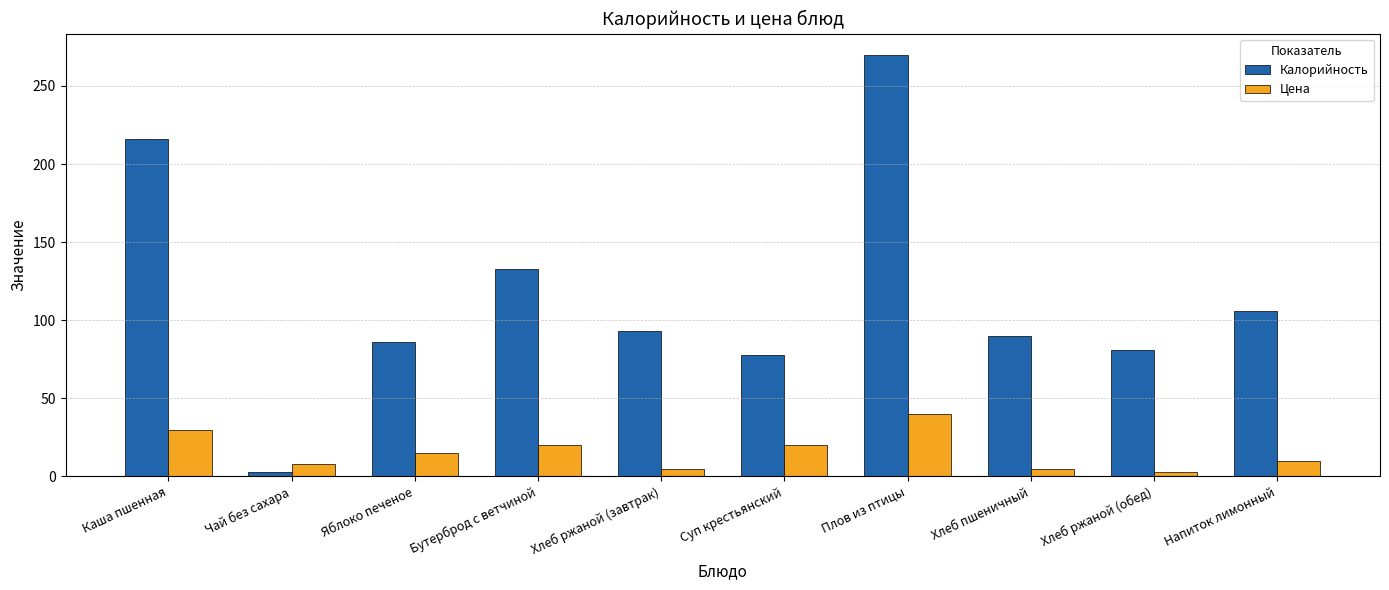

What are all the series names shown in the legend?

Калорийность, Цена